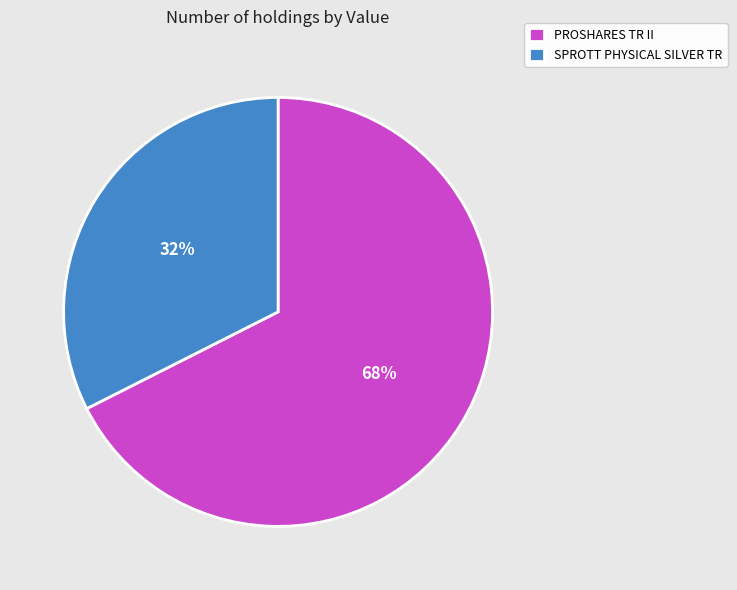

Which category has the biggest portion of the pie?

PROSHARES TR II